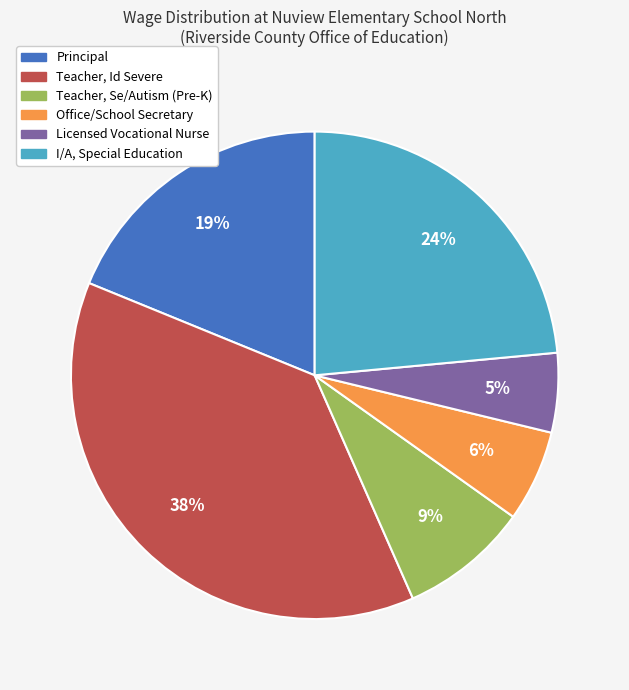

What percentage is the I/A, Special Education slice, to the nearest percent?

24%